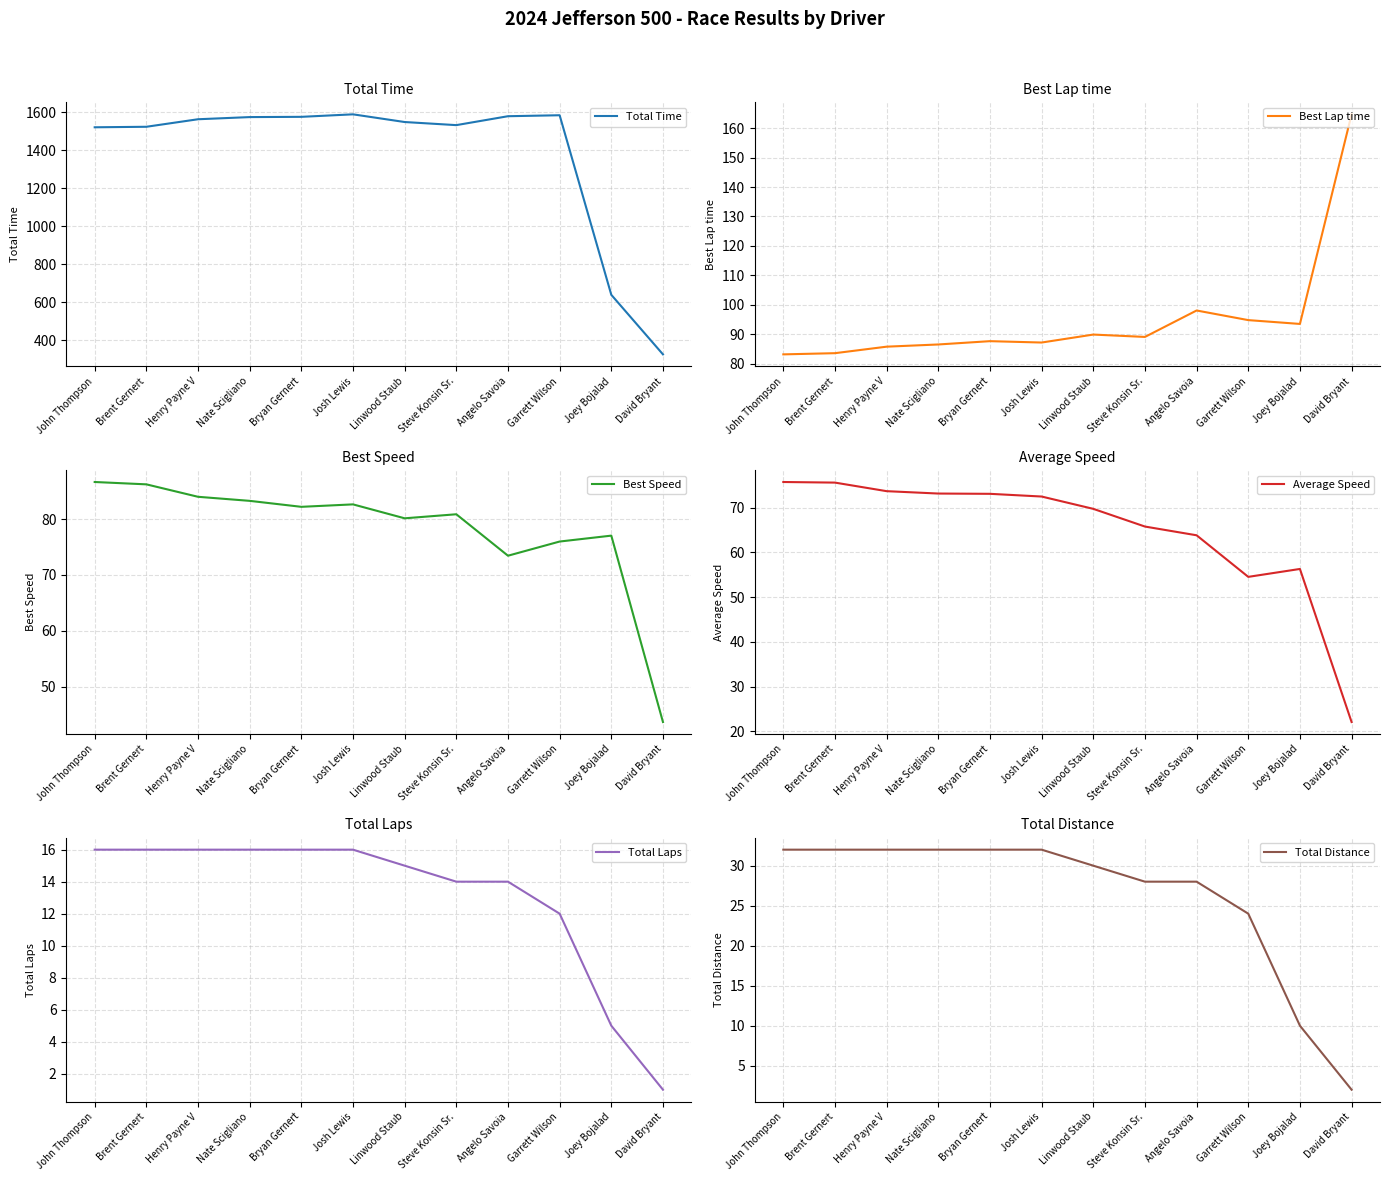

At which category is the sum across all series the highest?

Josh Lewis